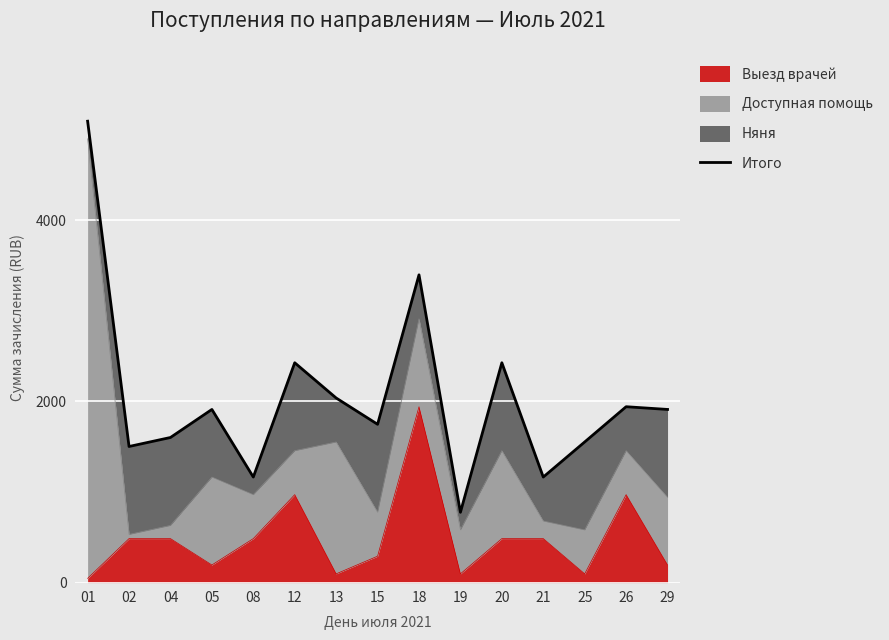

Rank the categories by value from highest to lowest.

01, 18, 12, 20, 13, 26, 05, 29, 15, 04, 25, 02, 08, 21, 19